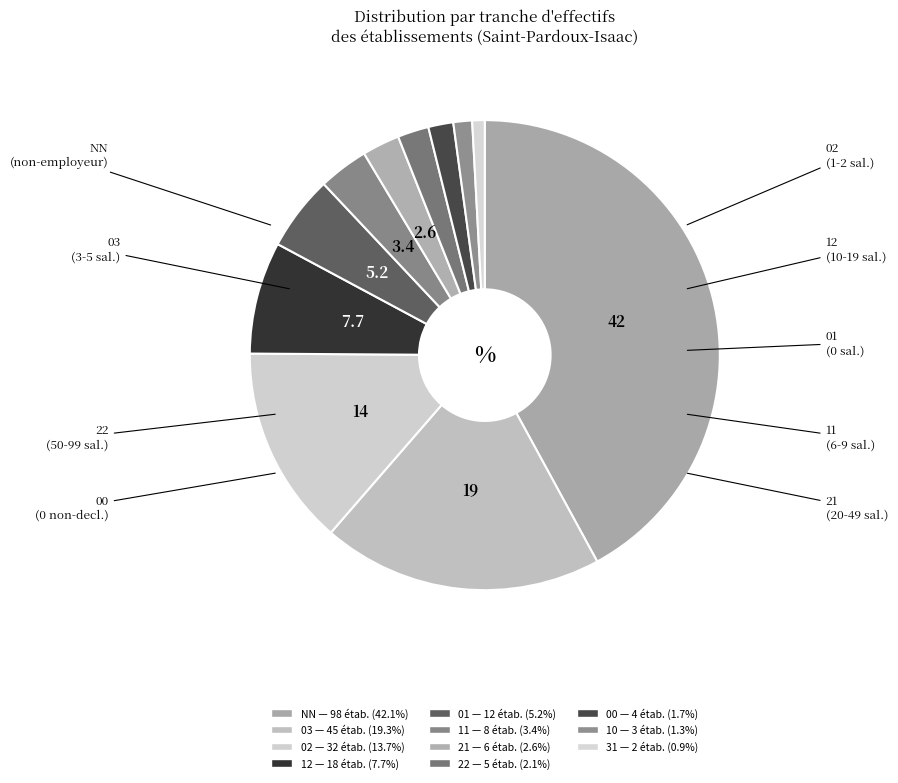

Is it true that 10 is 11% of the pie?

False